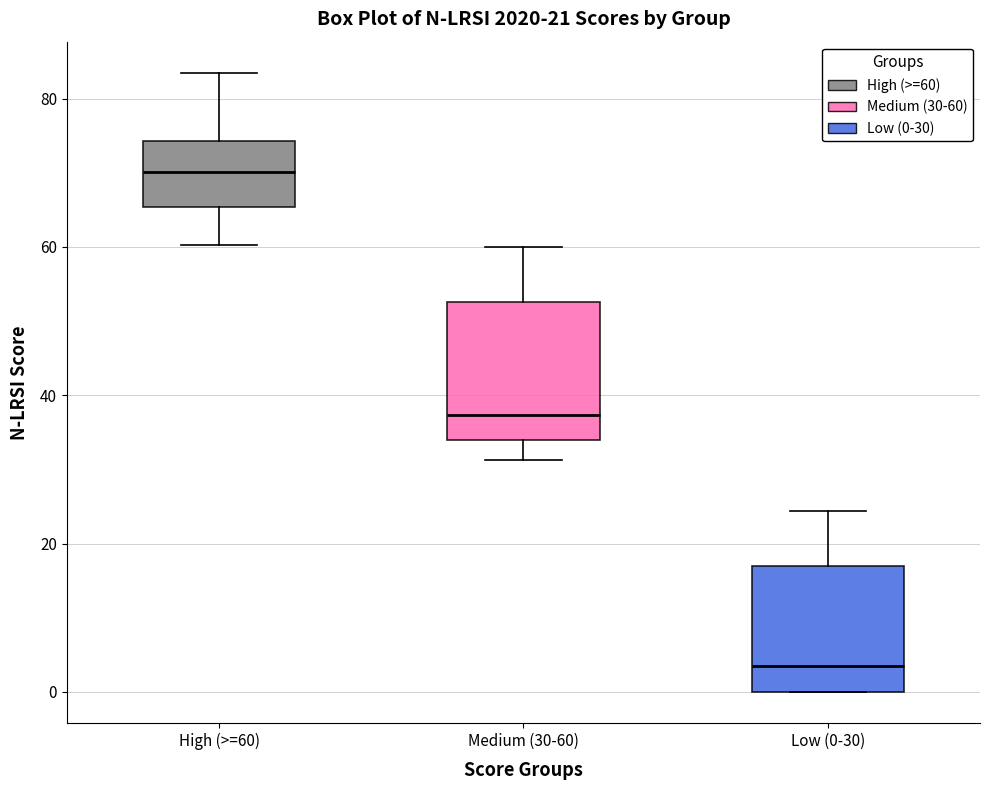

Which box's median line is the highest?

High (>=60)